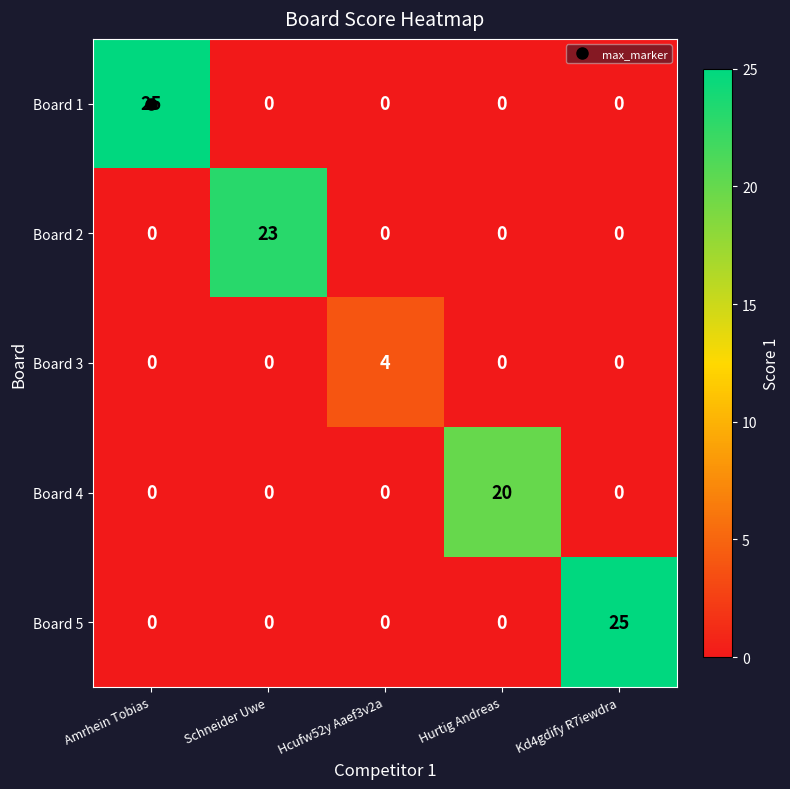

What is the total value across all series at Kd4gdify R7iewdra?

25